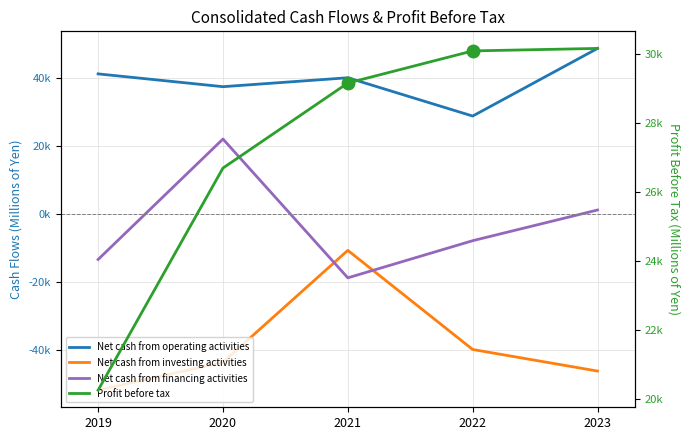

Which series has the largest total across all categories?

Net cash from operating activities